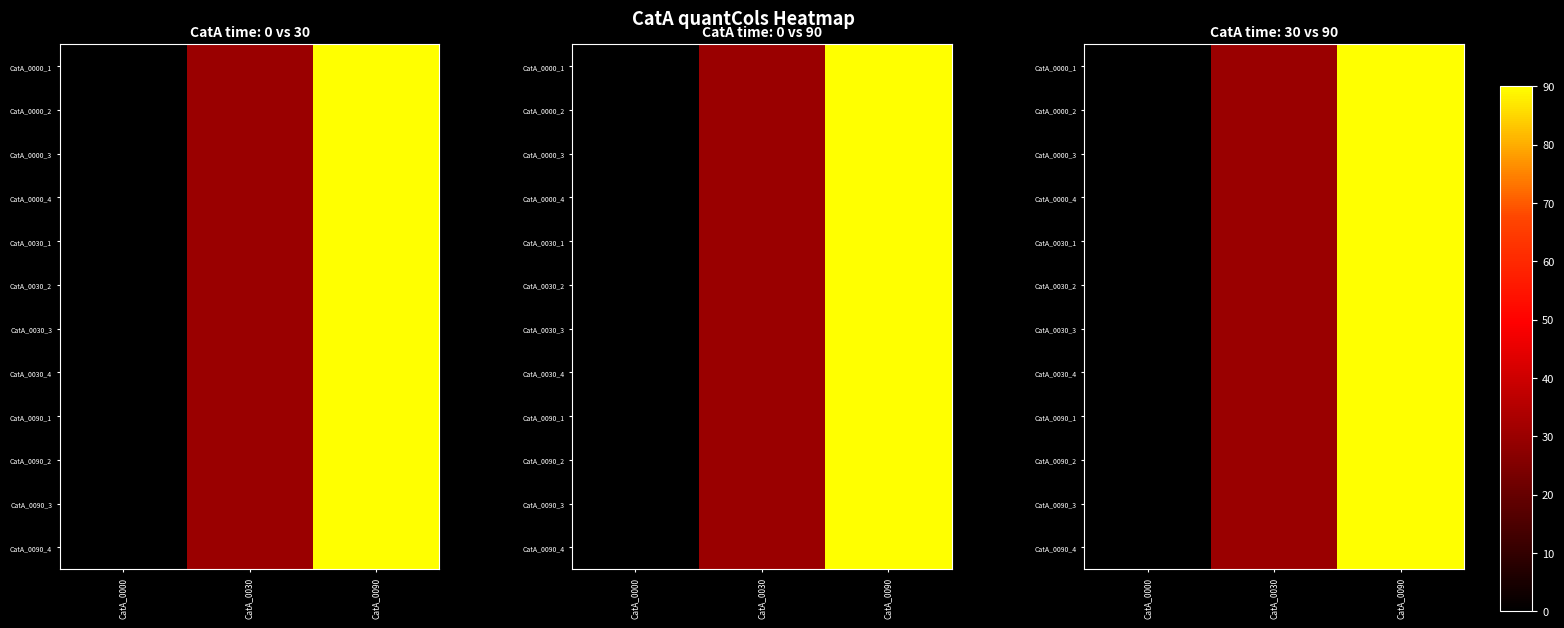

What is the average value of the CatA_0090_2 series?

40